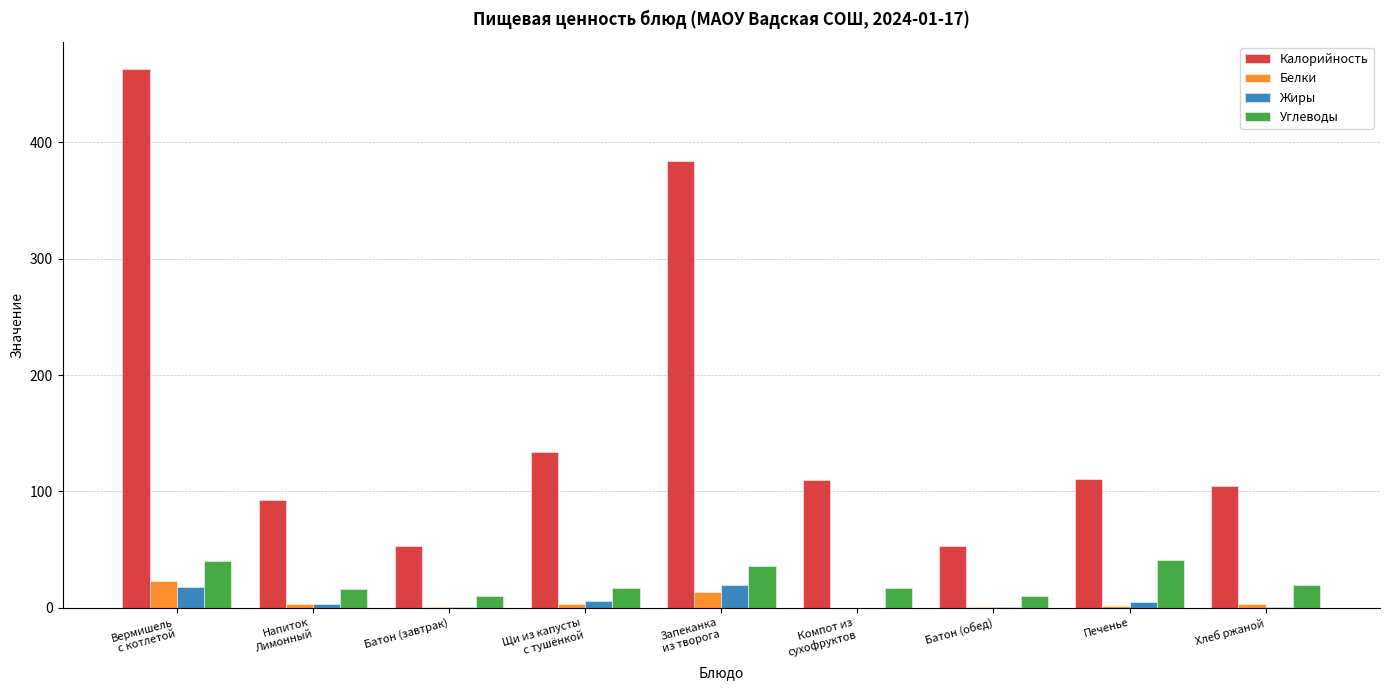

What is the sum of the Белки values at Вермишель
с котлетой and Батон (обед)?

24.0